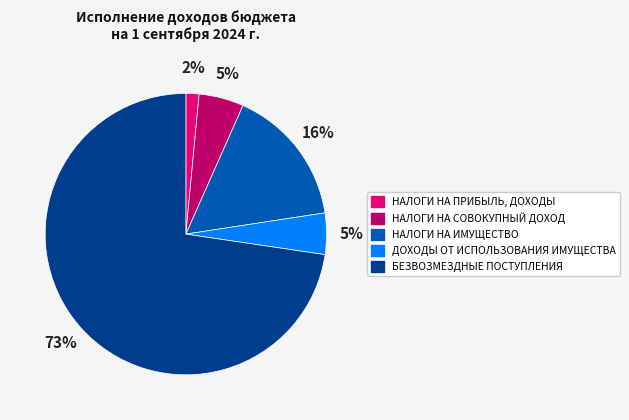

Which has a higher value, НАЛОГИ НА ИМУЩЕСТВО or НАЛОГИ НА СОВОКУПНЫЙ ДОХОД?

НАЛОГИ НА ИМУЩЕСТВО